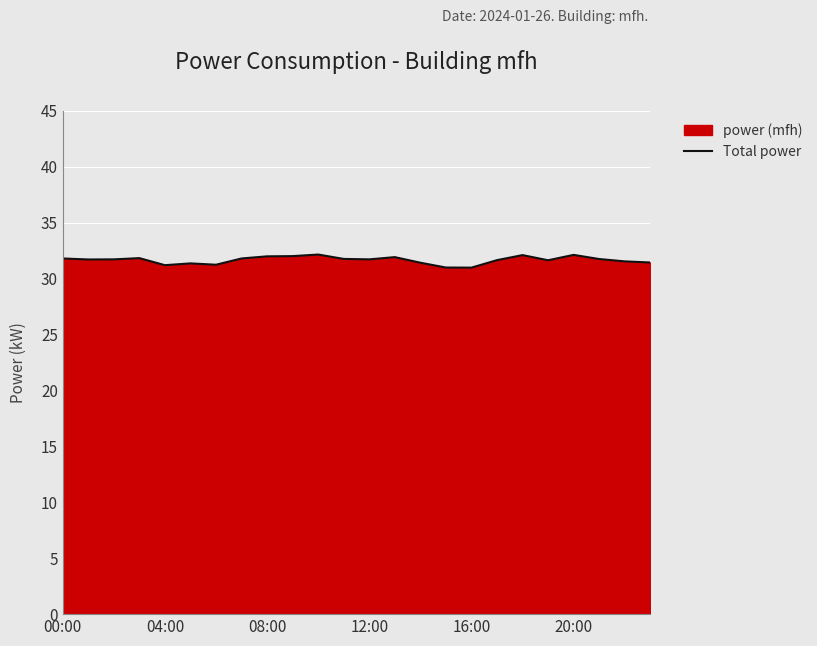

What is the smallest value displayed?

31.0